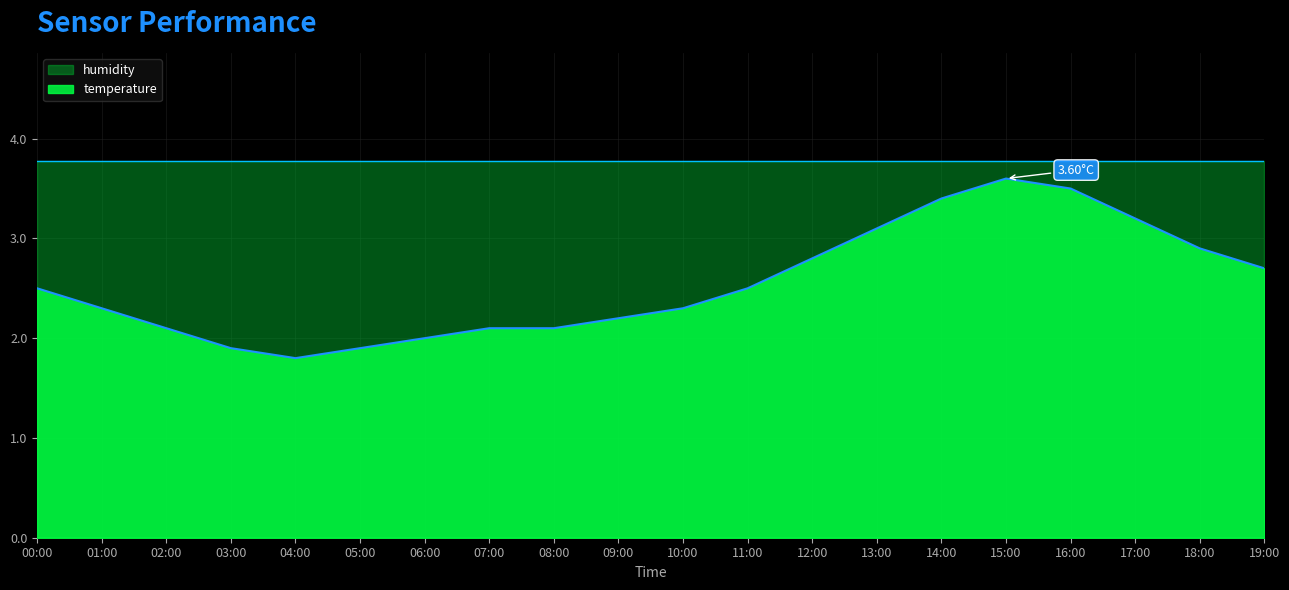

What is the ratio of the value at 00:00 to the value at 17:00?

0.8